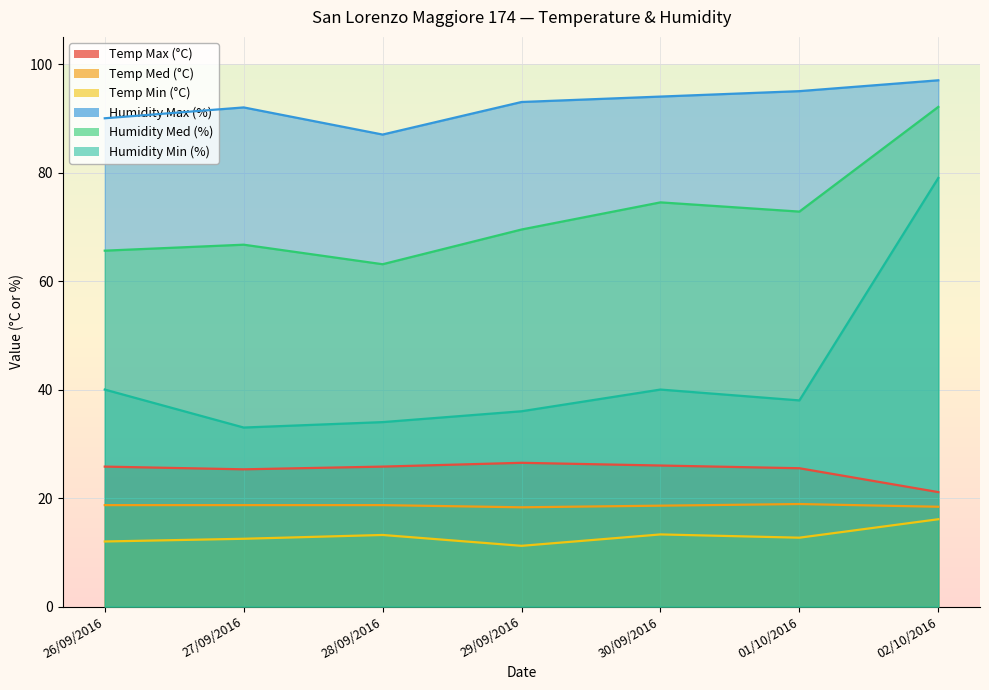

Is the value of Temp Min (°C) at 01/10/2016 greater than the value of Temp Med (°C) at 30/09/2016?

No